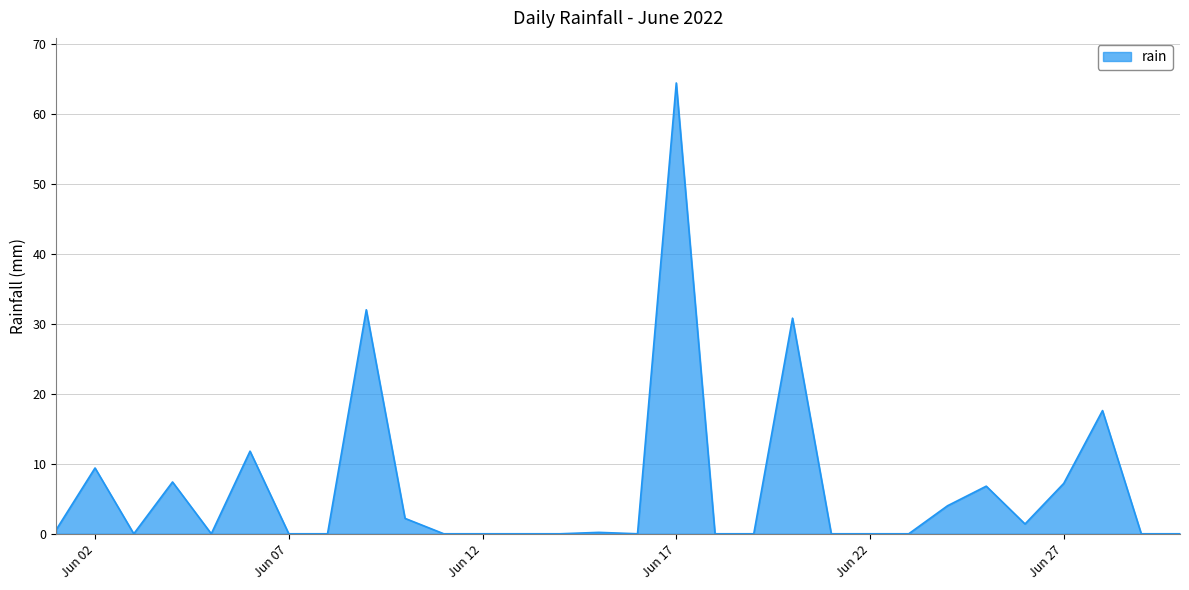

What is the difference between the maximum and minimum values?

64.4